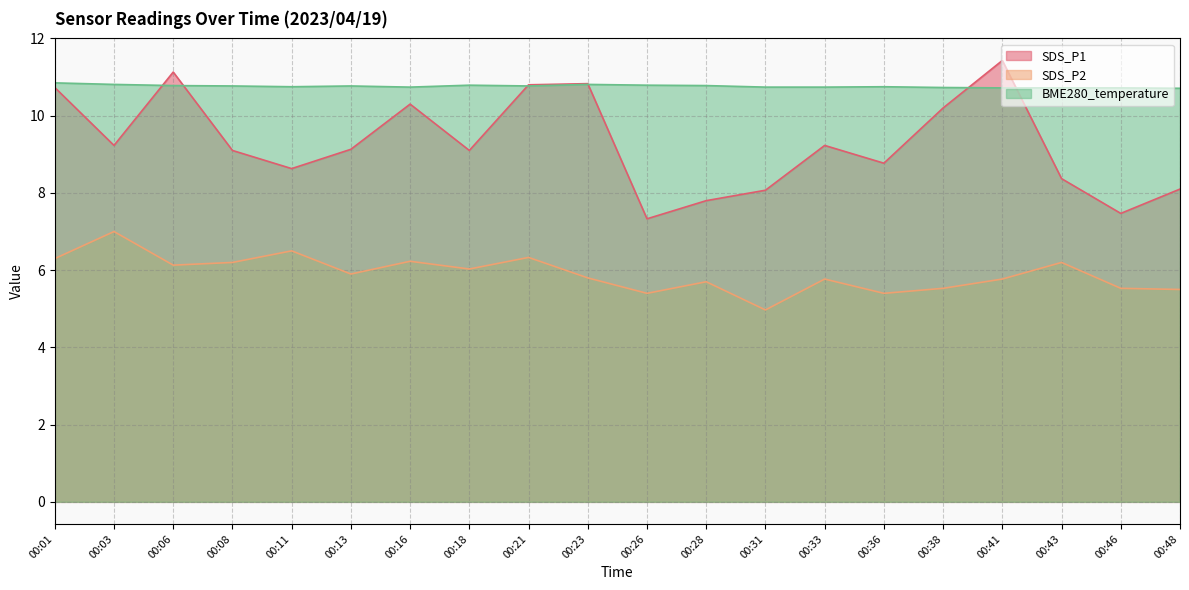

List the labels in order of BME280_temperature value, largest first.

00:01, 00:03, 00:23, 00:18, 00:26, 00:06, 00:28, 00:08, 00:13, 00:21, 00:11, 00:36, 00:16, 00:31, 00:33, 00:38, 00:41, 00:43, 00:46, 00:48